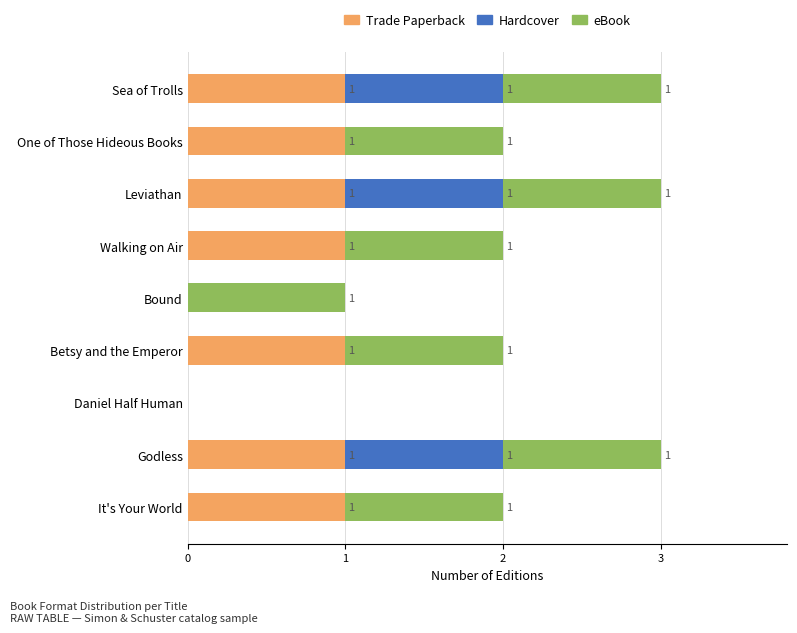

Is it true that Trade Paperback equals 1 at Godless?

True